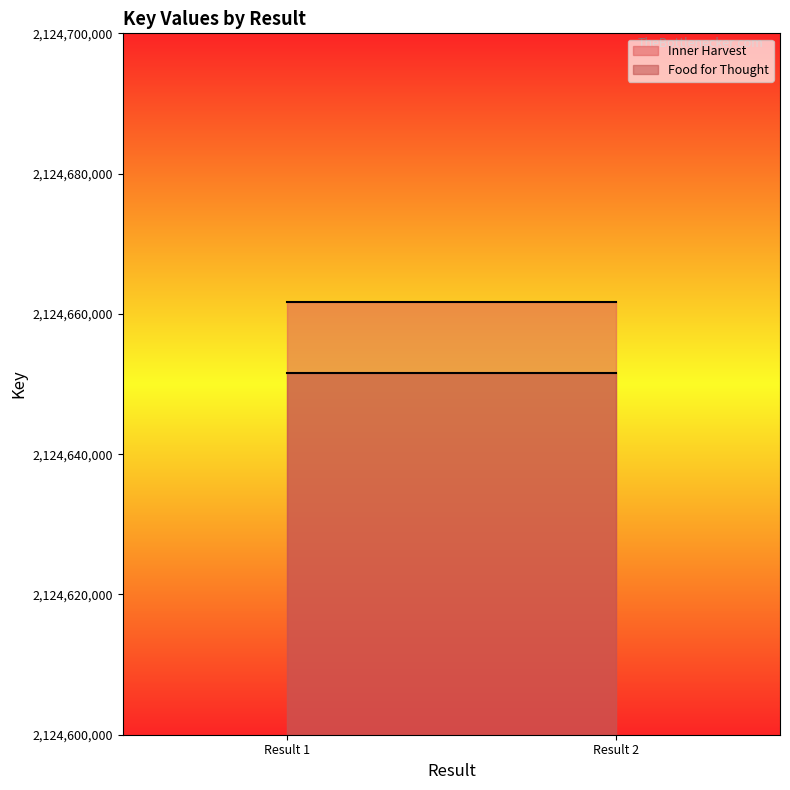

The Food for Thought series shows 2124651566 at Result 2. True or false?

True